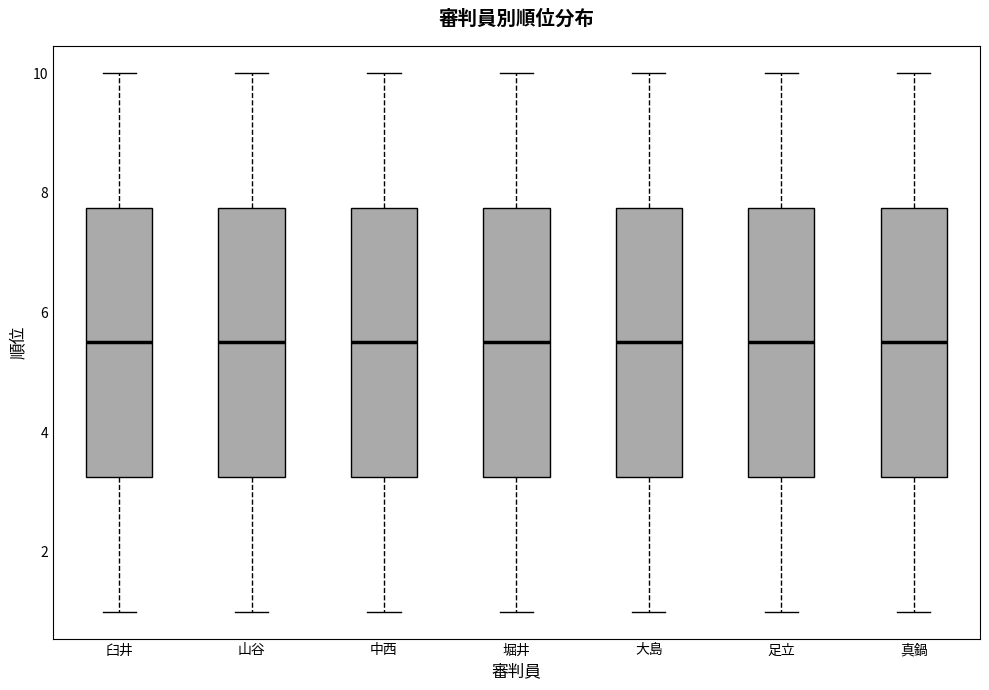

Reading left to right, read every box against the y-axis: the position of its median line, the range the box covers, and the ends of its whiskers. The values are not printed on the chart, so give them approximately, as read against the axis.

臼井: median 5.6, box 3.2 to 7.8, whiskers 1.0 to 10.0
山谷: median 5.6, box 3.2 to 7.8, whiskers 1.0 to 10.0
中西: median 5.6, box 3.2 to 7.8, whiskers 1.0 to 10.0
堀井: median 5.6, box 3.2 to 7.8, whiskers 1.0 to 10.0
大島: median 5.6, box 3.2 to 7.8, whiskers 1.0 to 10.0
足立: median 5.6, box 3.2 to 7.8, whiskers 1.0 to 10.0
真鍋: median 5.6, box 3.2 to 7.8, whiskers 1.0 to 10.0